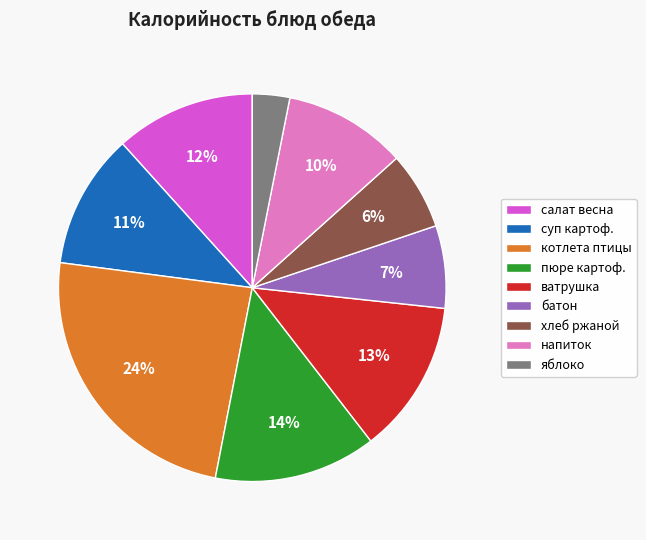

Is the sum of батон and напиток greater than half?

No